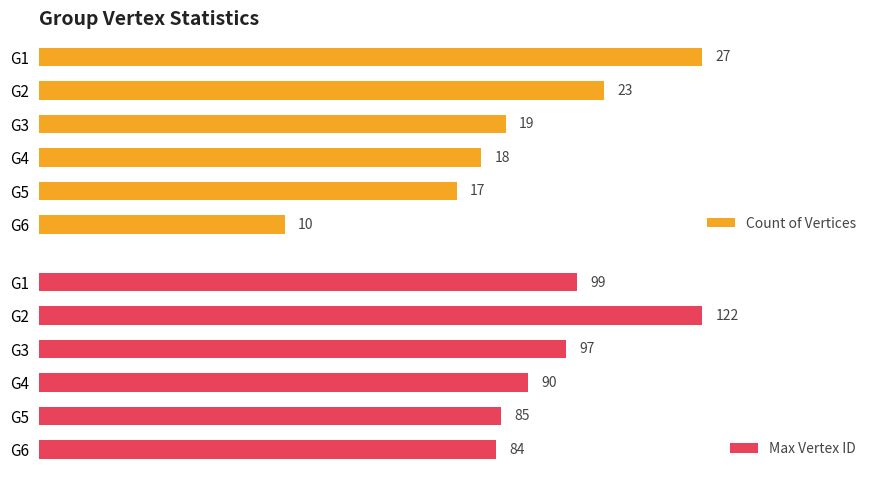

Where is Max Vertex ID nearest to the value 103?

G1